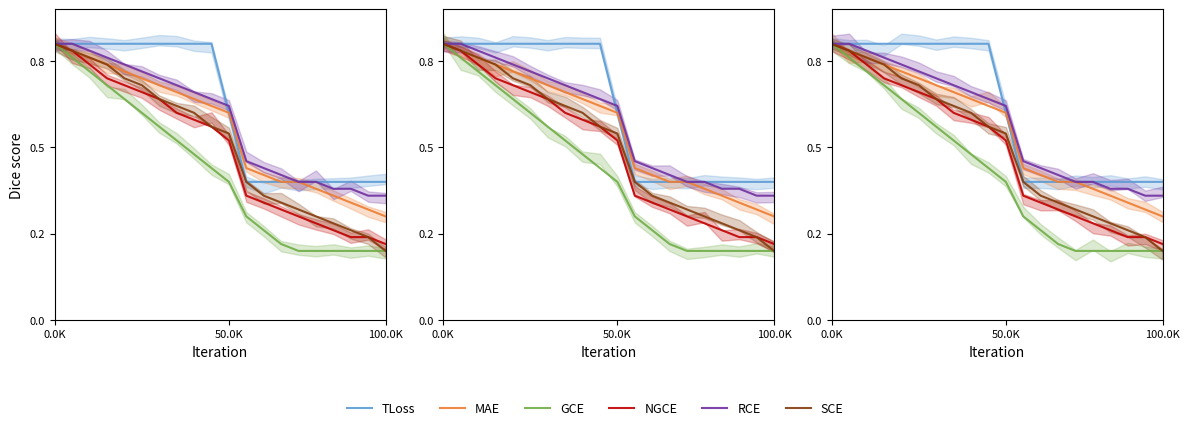

The RCE series shows 0.6 at 15. True or false?

False